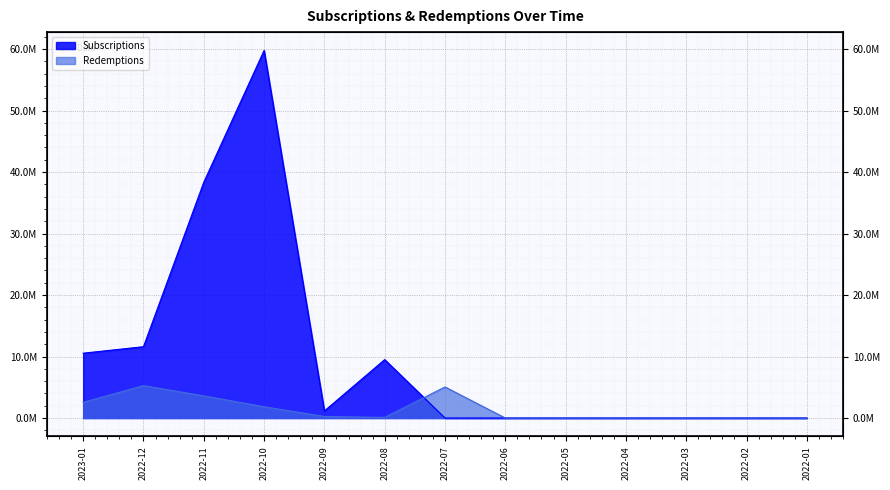

Reading left to right, extract all data points from this chart.

Subscriptions: 2023-01=10544016.9	2022-12=11600000.0	2022-11=38340456.5	2022-10=59773972.0	2022-09=1150000.0	2022-08=9500000.0	2022-07=0.0	2022-06=0.0	2022-05=0.0	2022-04=0.0	2022-03=0.0	2022-02=0.0	2022-01=0.0
Redemptions: 2023-01=2550000.0	2022-12=5271104.7	2022-11=3600000.0	2022-10=1829685.0	2022-09=250000.0	2022-08=100000.0	2022-07=5053446.1	2022-06=0.0	2022-05=0.0	2022-04=0.0	2022-03=0.0	2022-02=0.0	2022-01=0.0